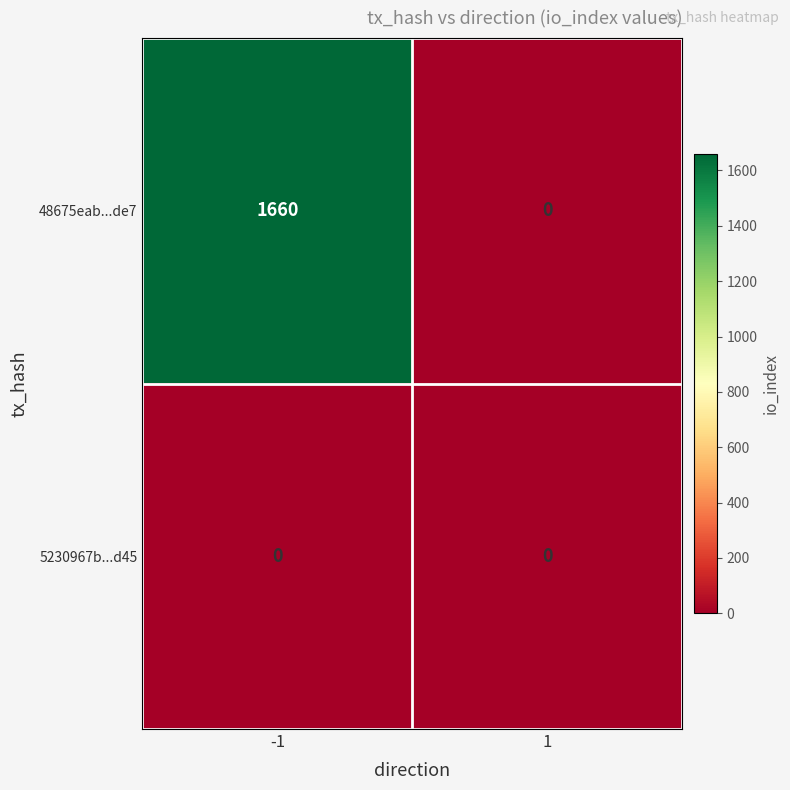

At -1, list the series in order from smallest to largest.

5230967b...d45, 48675eab...de7